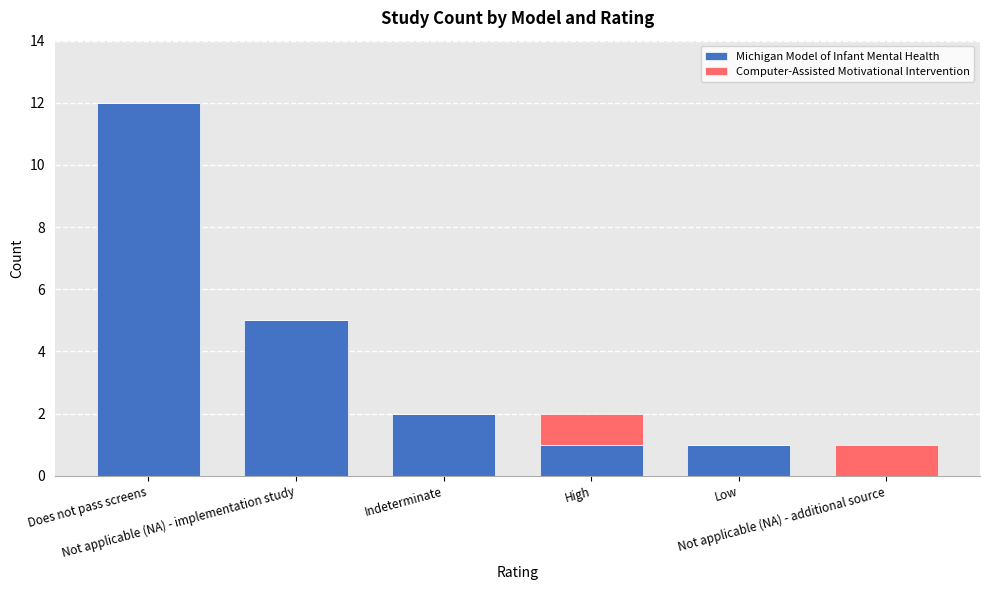

At which category is the sum across all series the highest?

Does not pass screens